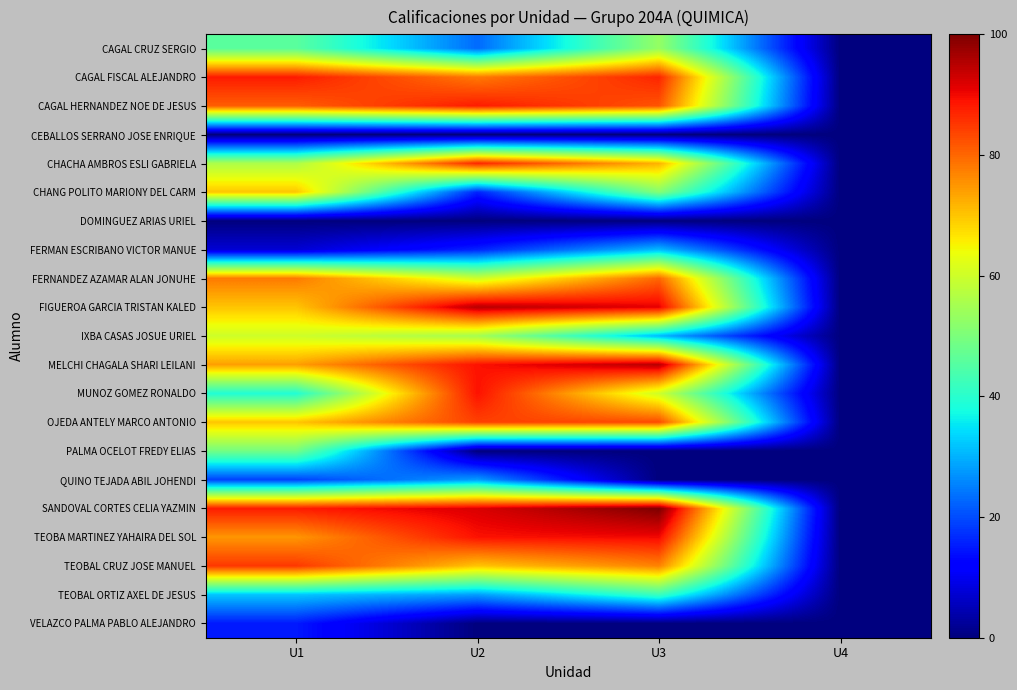

How many series are shown in this chart?

21